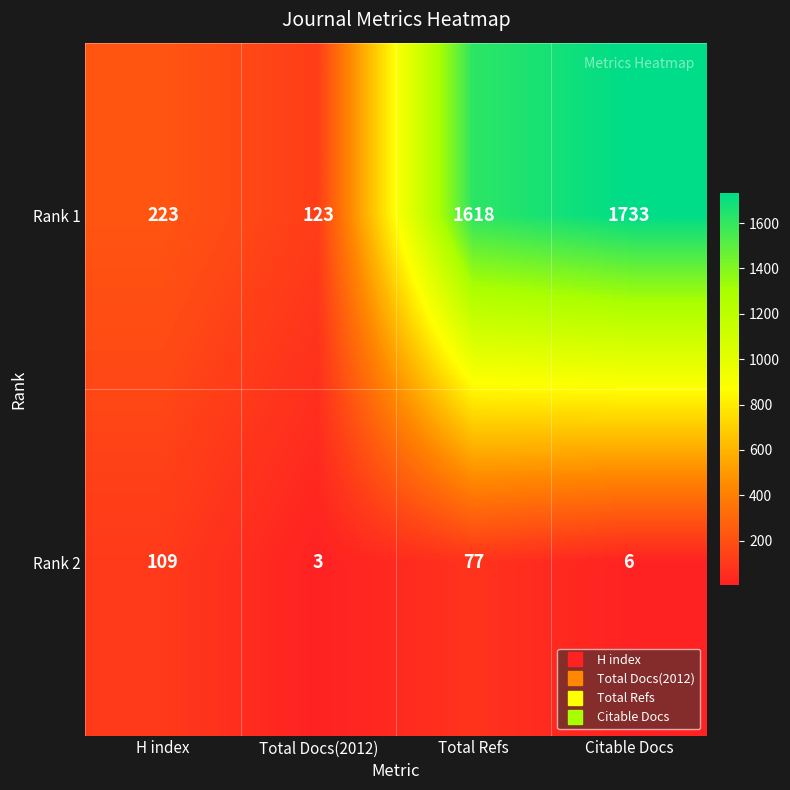

Is it true that Rank 2 equals 166 at H index?

False